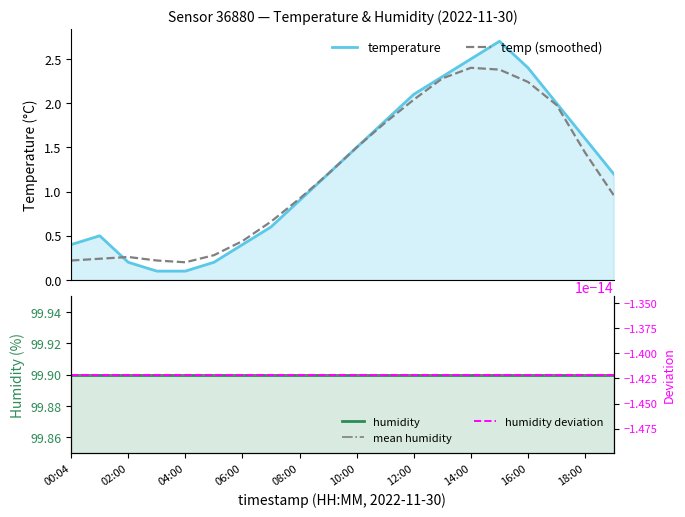

Where does the data first go above 1?

09:00